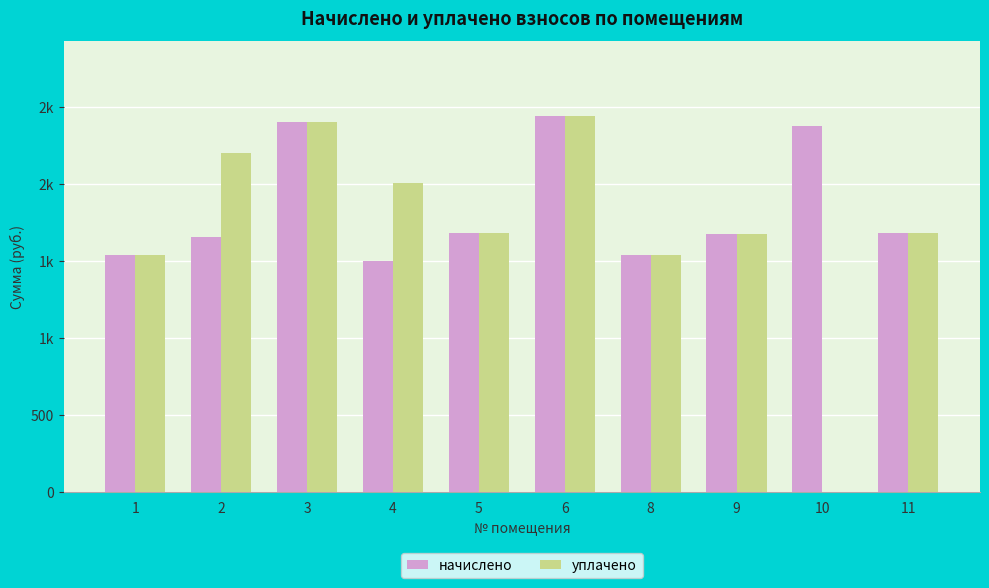

What are all the series names shown in the legend?

начислено, уплачено